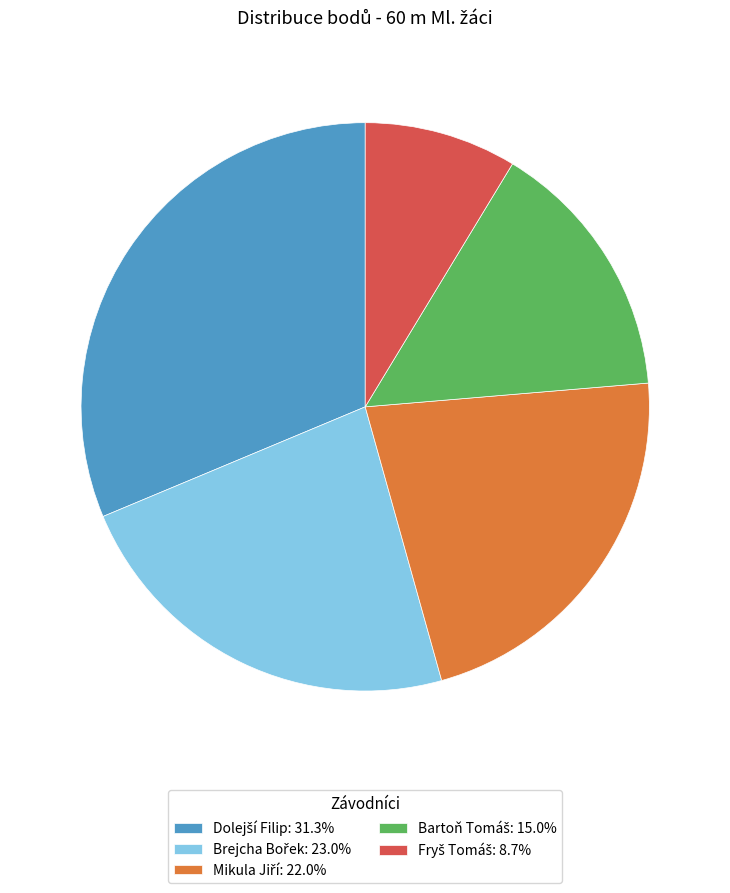

How many segments does this pie chart have?

5